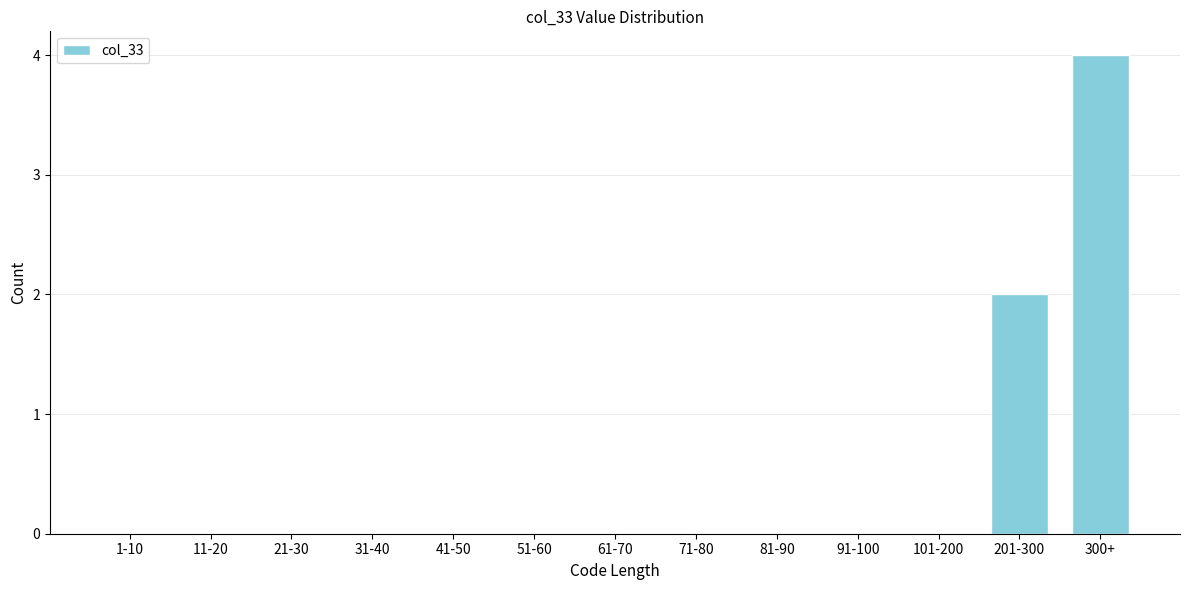

Reading right to left, list all the values displayed in this chart.

300+=4	201-300=2	101-200=0	91-100=0	81-90=0	71-80=0	61-70=0	51-60=0	41-50=0	31-40=0	21-30=0	11-20=0	1-10=0